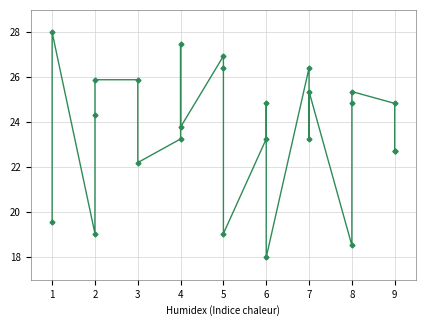

What is the minimum value shown in the chart?

18.0